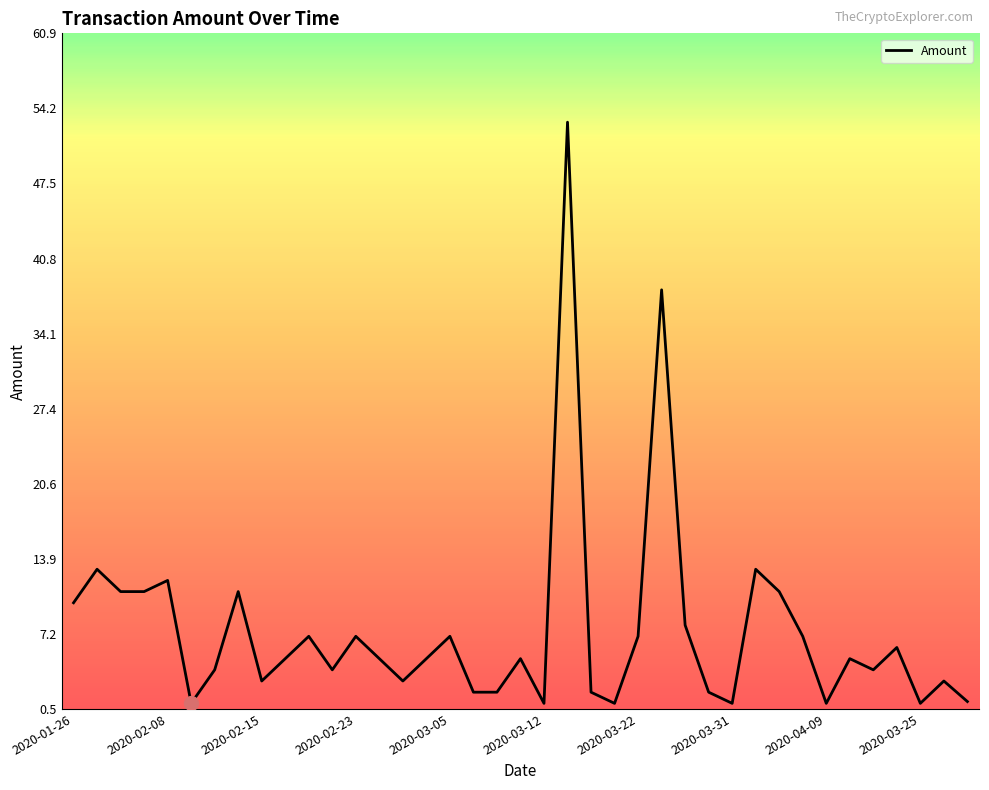

What is the greatest value displayed?

53.0